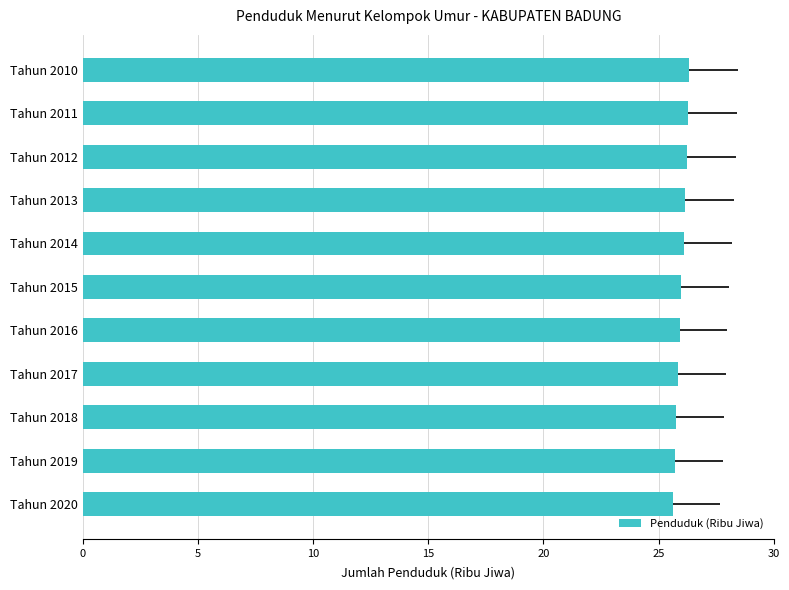

What is the smallest value displayed?

25.6